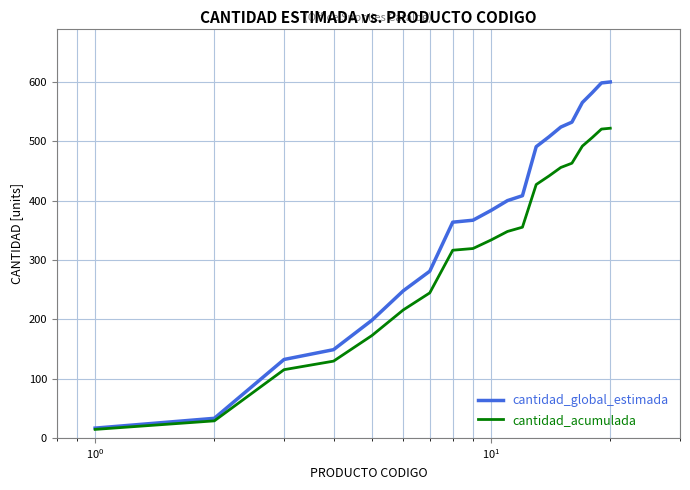

Which series has the largest range (max minus min)?

cantidad_global_estimada